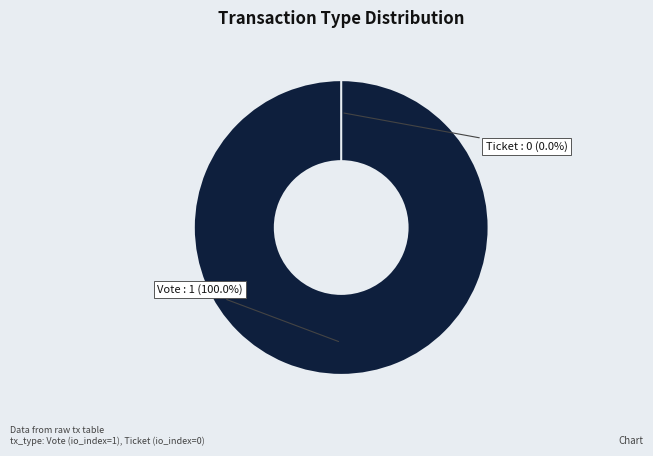

The Ticket slice represents 13% of the pie. True or false?

False